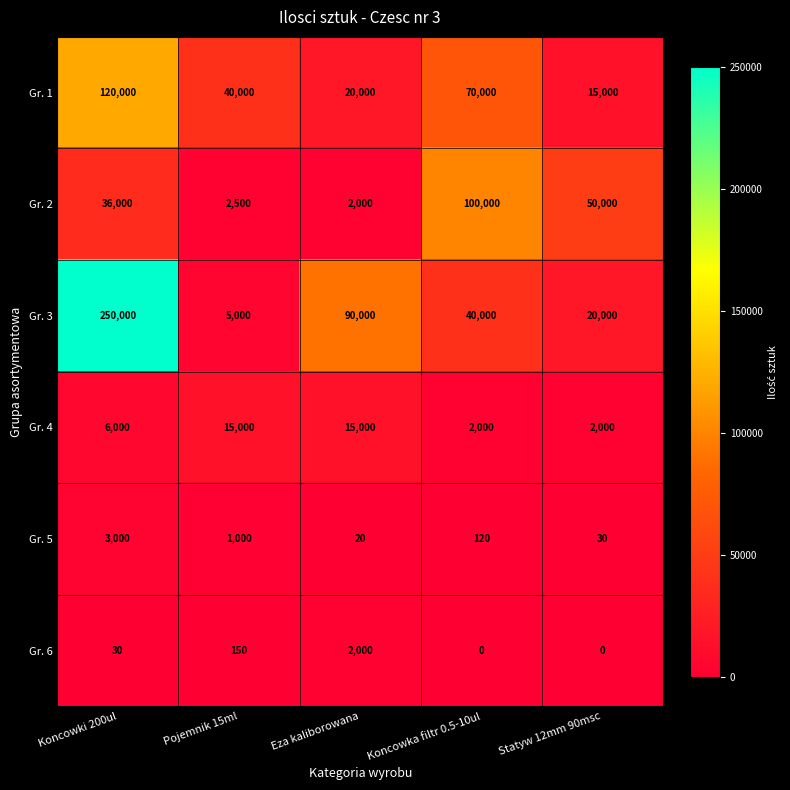

Rank the series by their maximum value, from highest to lowest.

Gr. 3, Gr. 1, Gr. 2, Gr. 4, Gr. 5, Gr. 6